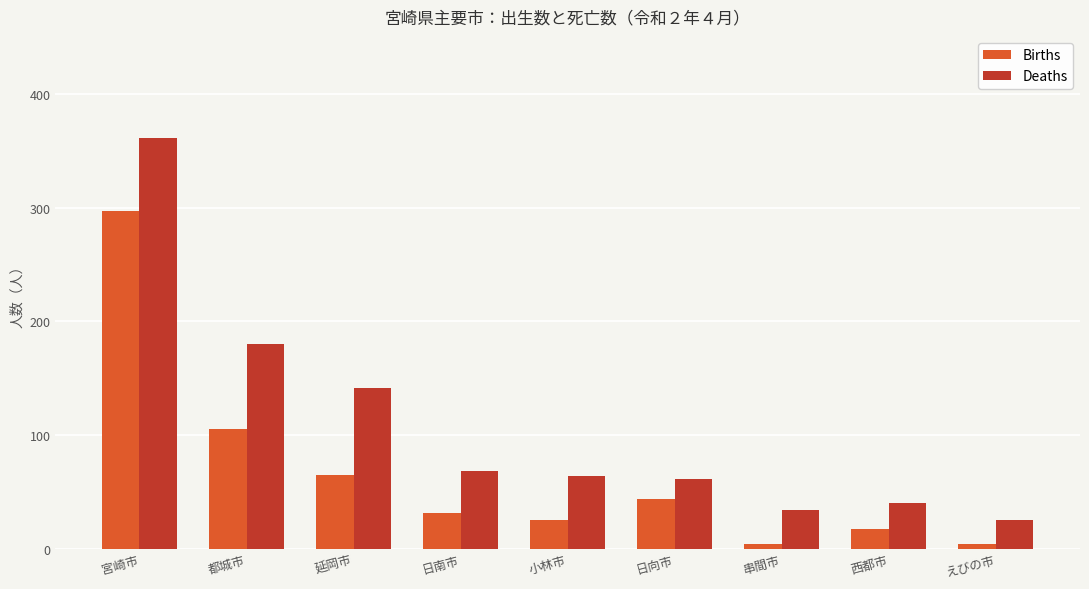

At which label does Births first exceed 31?

宮崎市